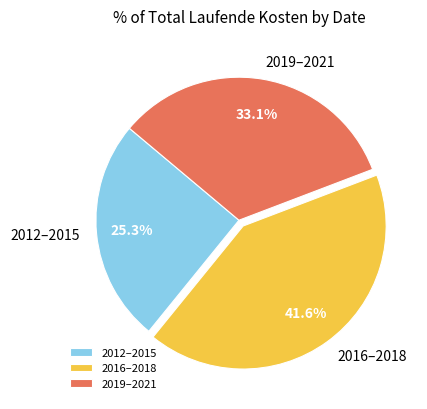

What percentage is NOT represented by 2012–2015?

74.7%